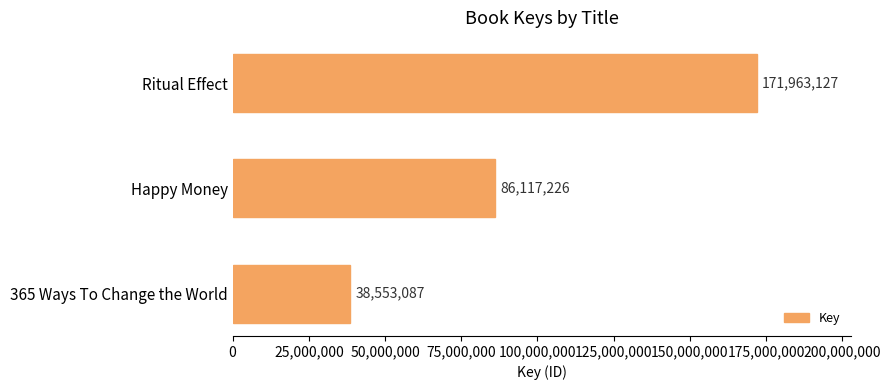

What is the change in value from Ritual Effect to 365 Ways To Change the World?

-133410040